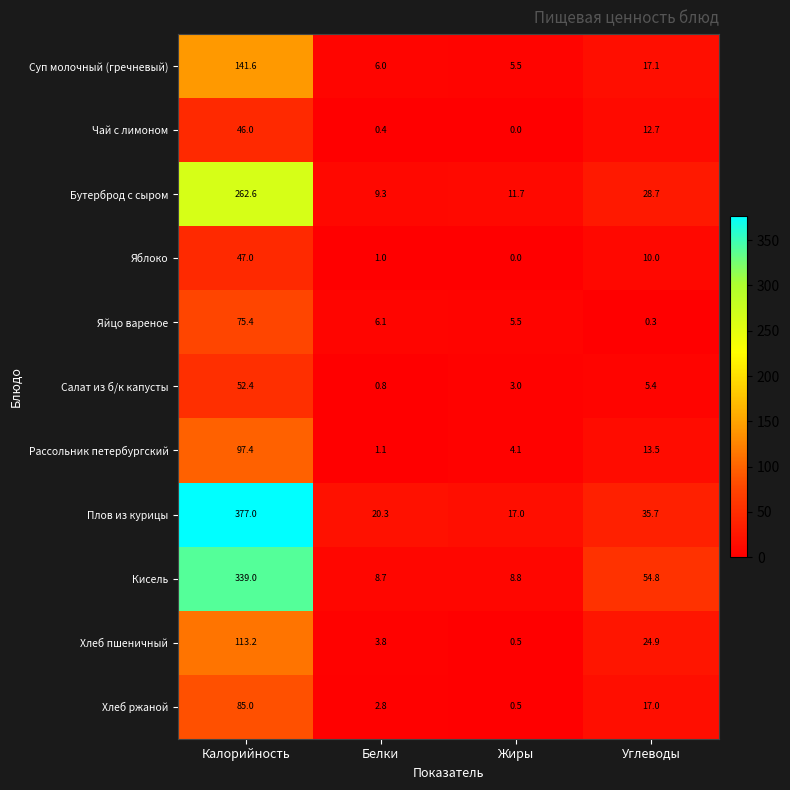

Which series has the widest spread of values?

Плов из курицы